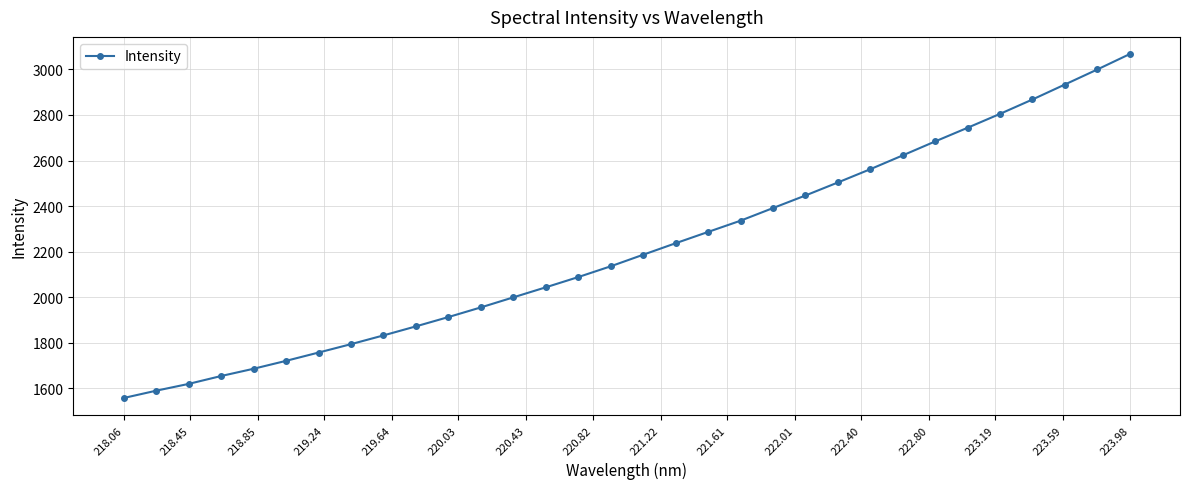

How many categories are shown in the chart?

32